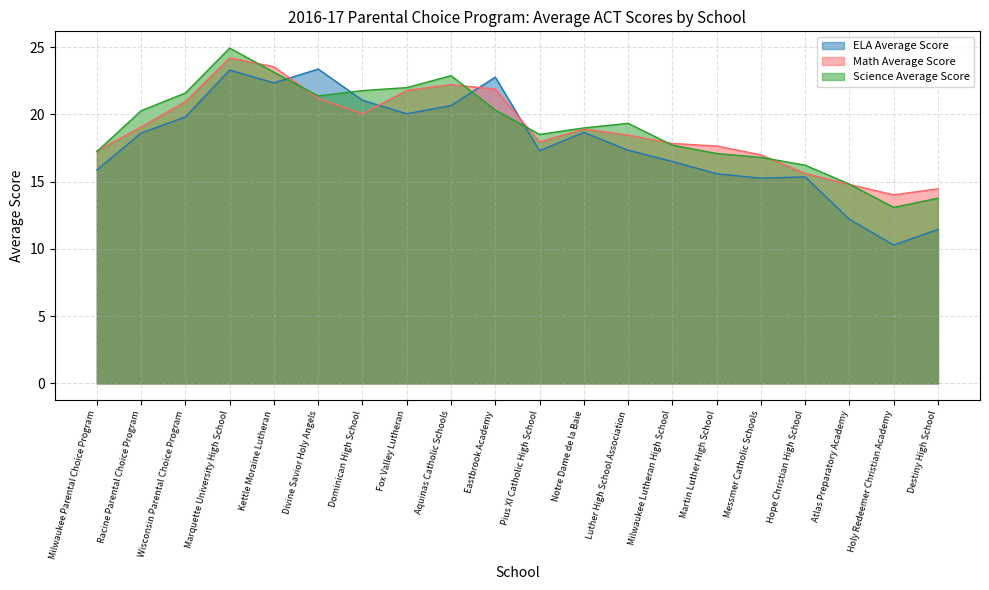

At which category does Science Average Score reach its first local valley?

Divine Savior Holy Angels